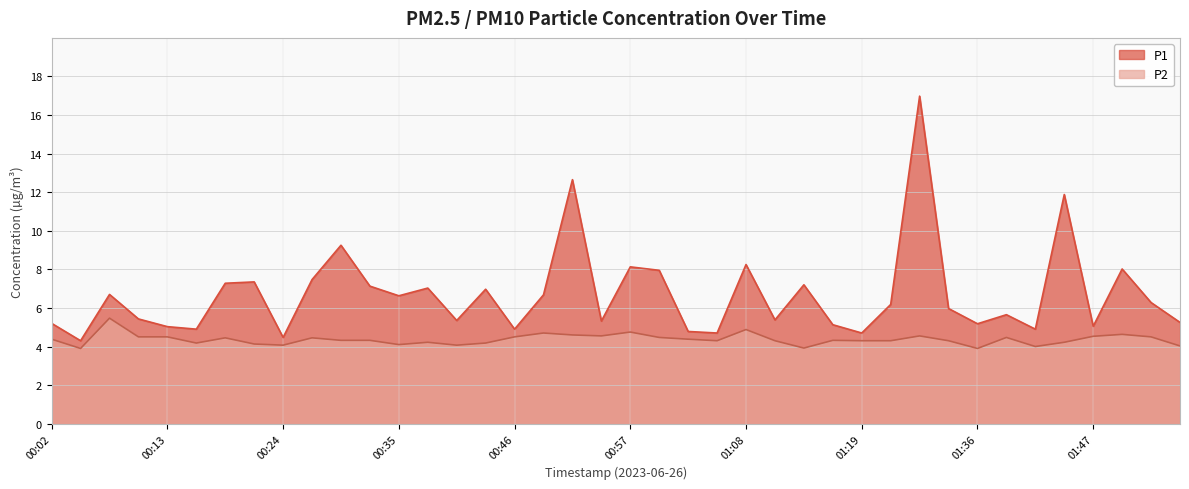

Rank the series at 00:27 from highest to lowest value.

P1, P2